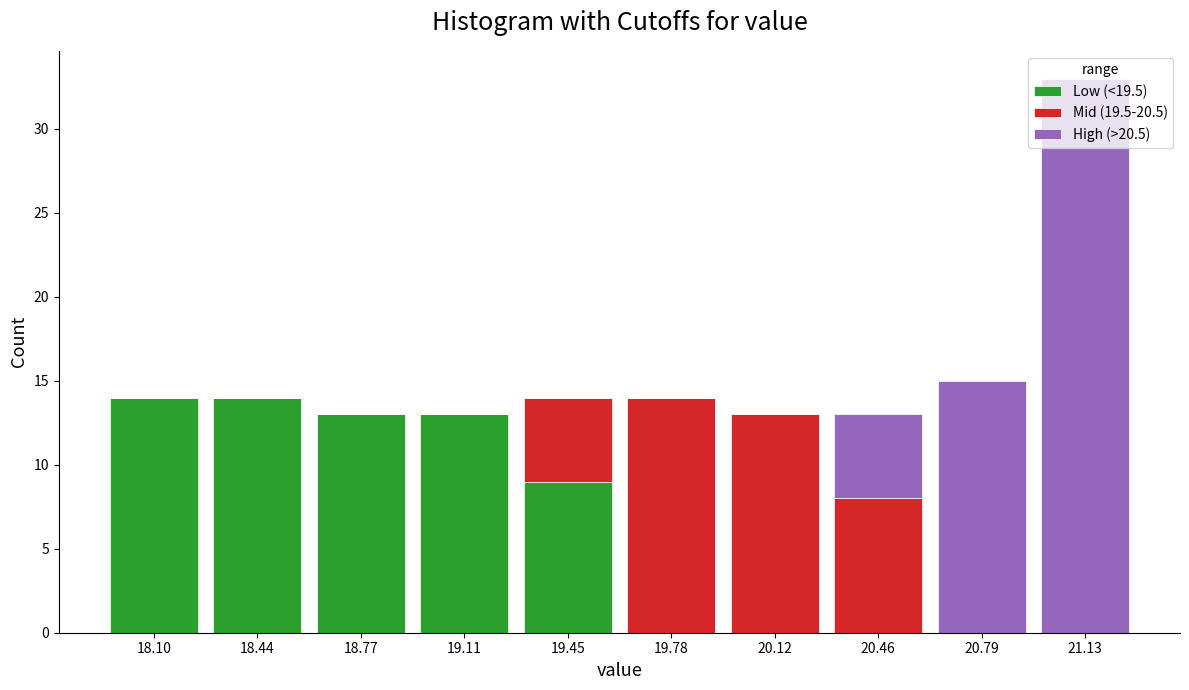

Reading left to right, transcribe this chart: for each stacked bar, give the range it covers on the x-axis and its total height. Neither the bar edges nor the heights are printed on the chart, so give them approximately, as read against the axes.

17.95 to 18.25: 14
18.25 to 18.60: 14
18.60 to 18.95: 13
18.95 to 19.30: 13
19.30 to 19.60: 14
19.60 to 19.95: 14
19.95 to 20.30: 13
20.30 to 20.65: 13
20.65 to 20.95: 15
20.95 to 21.30: 33